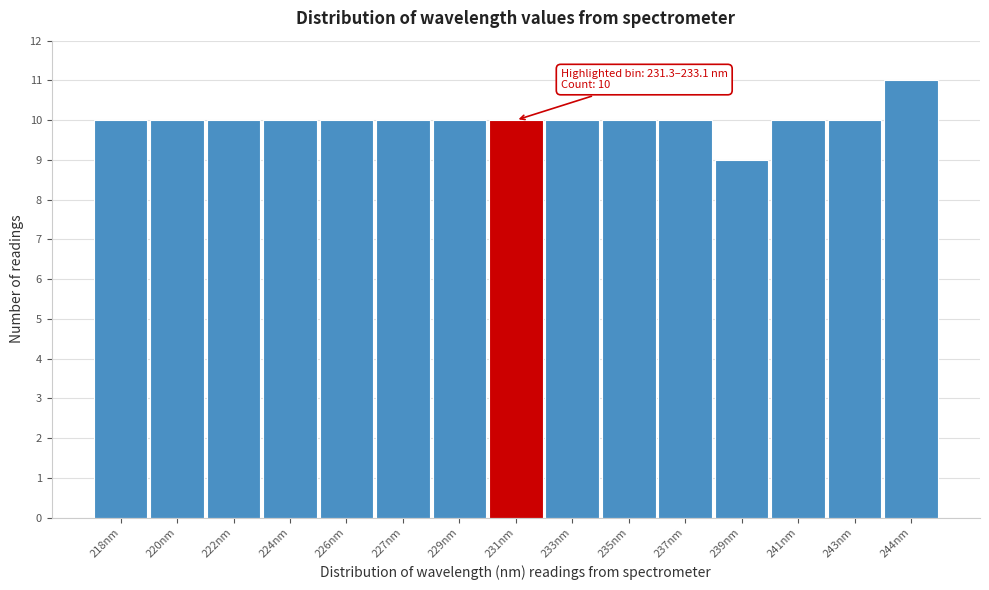

Reading right to left, what are all the values shown in this chart?

244nm=11	243nm=10	241nm=10	239nm=9	237nm=10	235nm=10	233nm=10	231nm=10	229nm=10	227nm=10	226nm=10	224nm=10	222nm=10	220nm=10	218nm=10